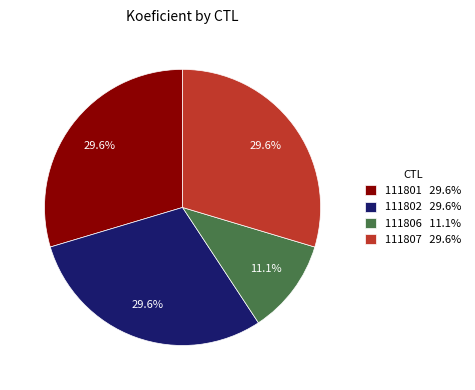

Is it true that 111806 is 6% of the pie?

False